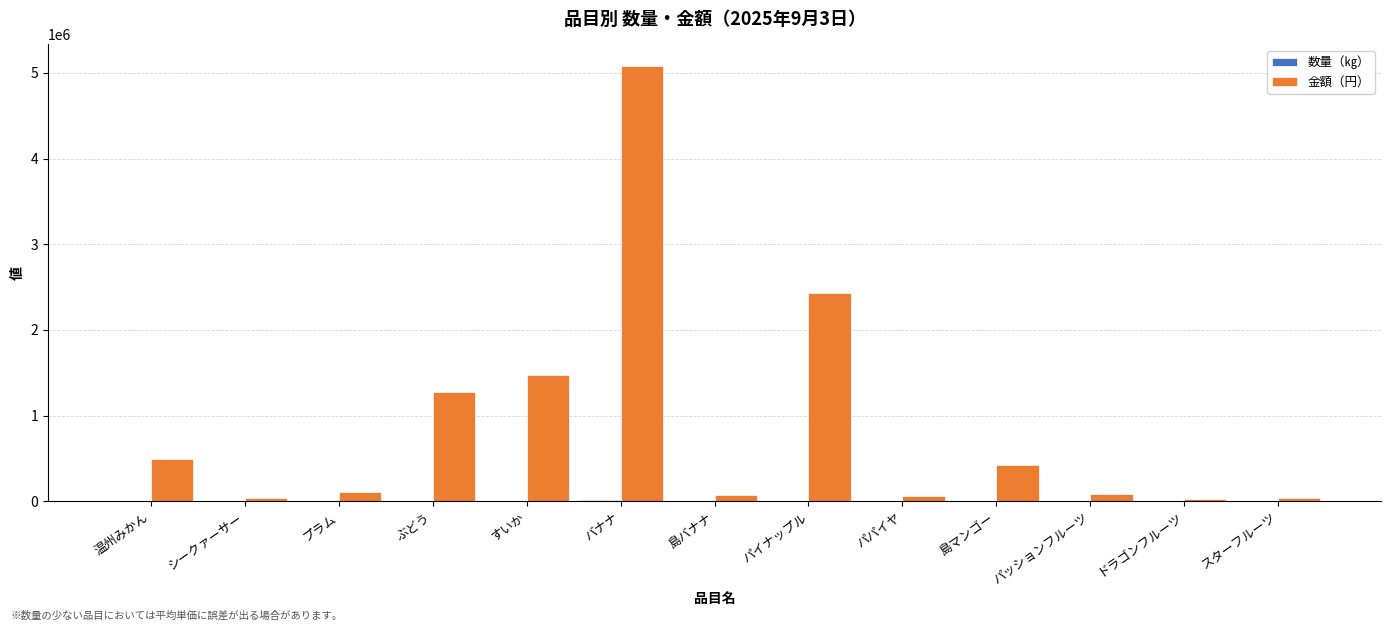

What is the average value of the 金額（円） series?

892838